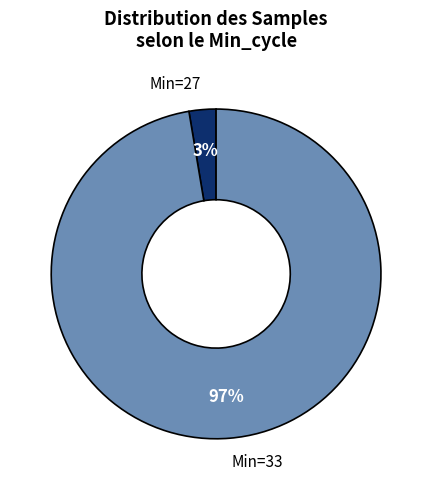

Count the number of slices in the pie.

2